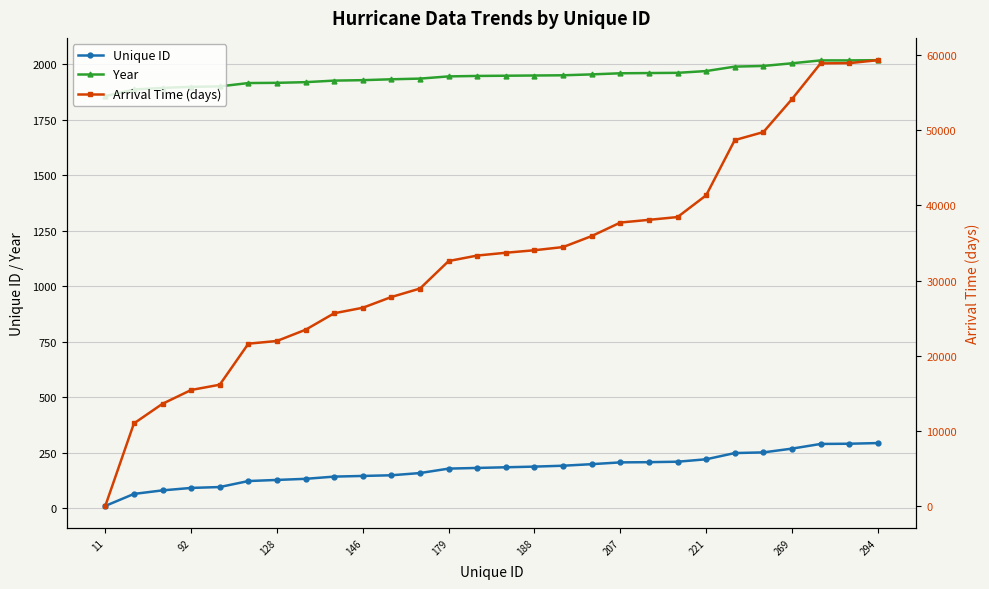

What is the minimum value for Year?

1856